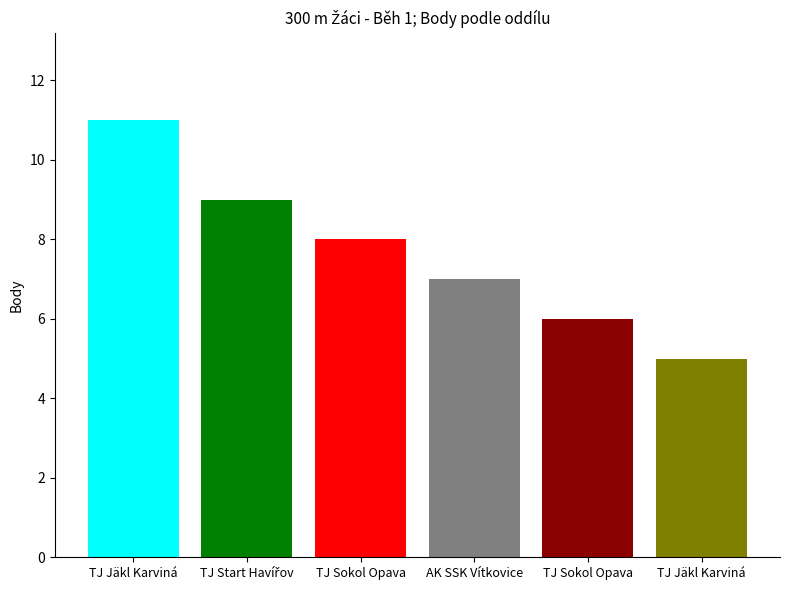

The value at AK SSK Vítkovice is 7. True or false?

True